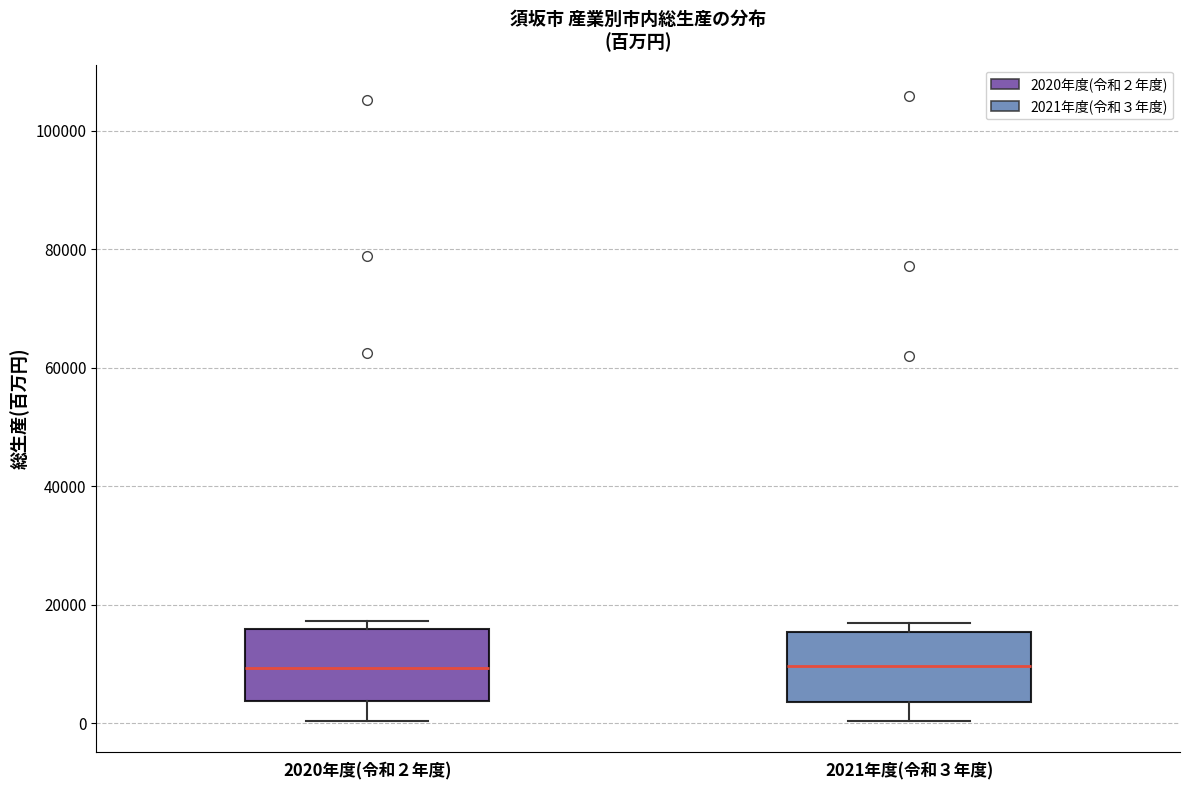

Reading left to right, transcribe this box plot: for each box, give where its median line is, the range the box spans, and where its two whiskers end, as read against the y-axis. The values are not printed on the chart, so give them approximately, as read against the axis.

2020年度(令和２年度): median 10000, box 4000 to 16000, whiskers 0 to 18000
2021年度(令和３年度): median 10000, box 4000 to 16000, whiskers 0 to 18000